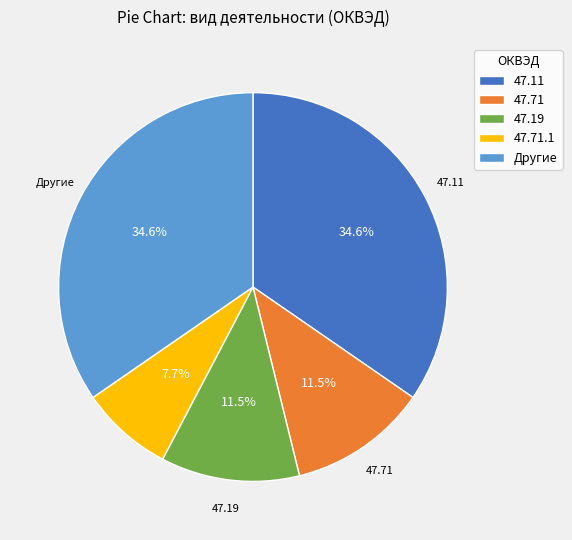

Does any single category account for the majority?

No